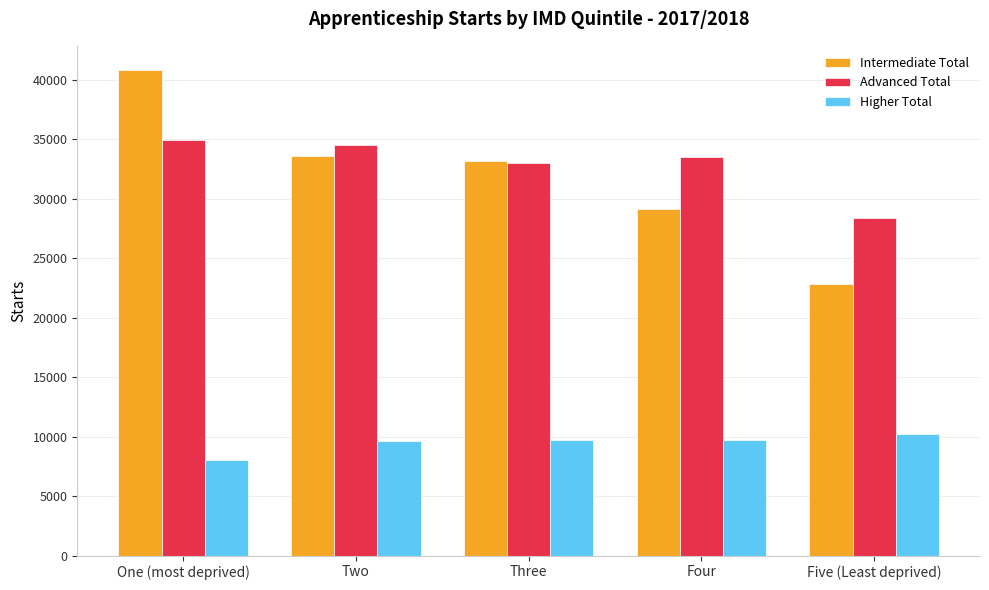

Where is Advanced Total nearest to the value 31650?

Three